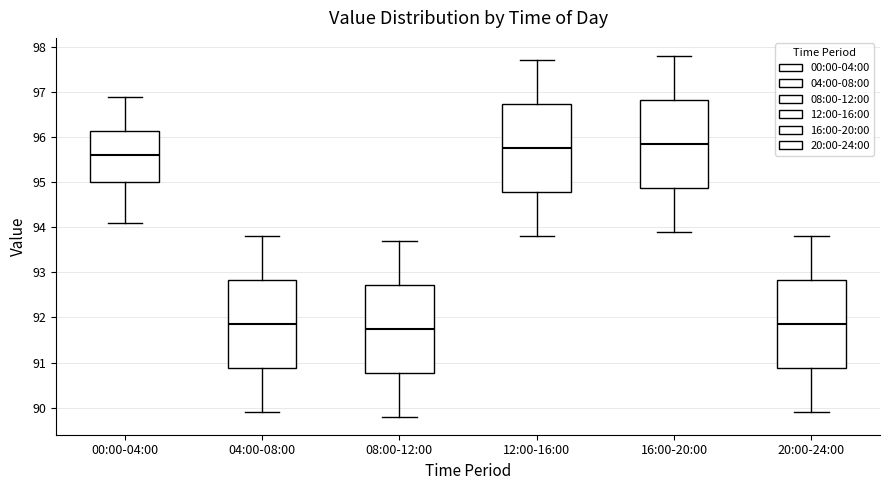

Reading left to right, read every box against the y-axis: the position of its median line, the range the box covers, and the ends of its whiskers. The values are not printed on the chart, so give them approximately, as read against the axis.

00:00-04:00: median 95.6, box 95.0 to 96.1, whiskers 94.1 to 96.9
04:00-08:00: median 91.9, box 90.9 to 92.8, whiskers 89.9 to 93.8
08:00-12:00: median 91.8, box 90.8 to 92.7, whiskers 89.8 to 93.7
12:00-16:00: median 95.8, box 94.8 to 96.7, whiskers 93.8 to 97.7
16:00-20:00: median 95.9, box 94.9 to 96.8, whiskers 93.9 to 97.8
20:00-24:00: median 91.9, box 90.9 to 92.8, whiskers 89.9 to 93.8